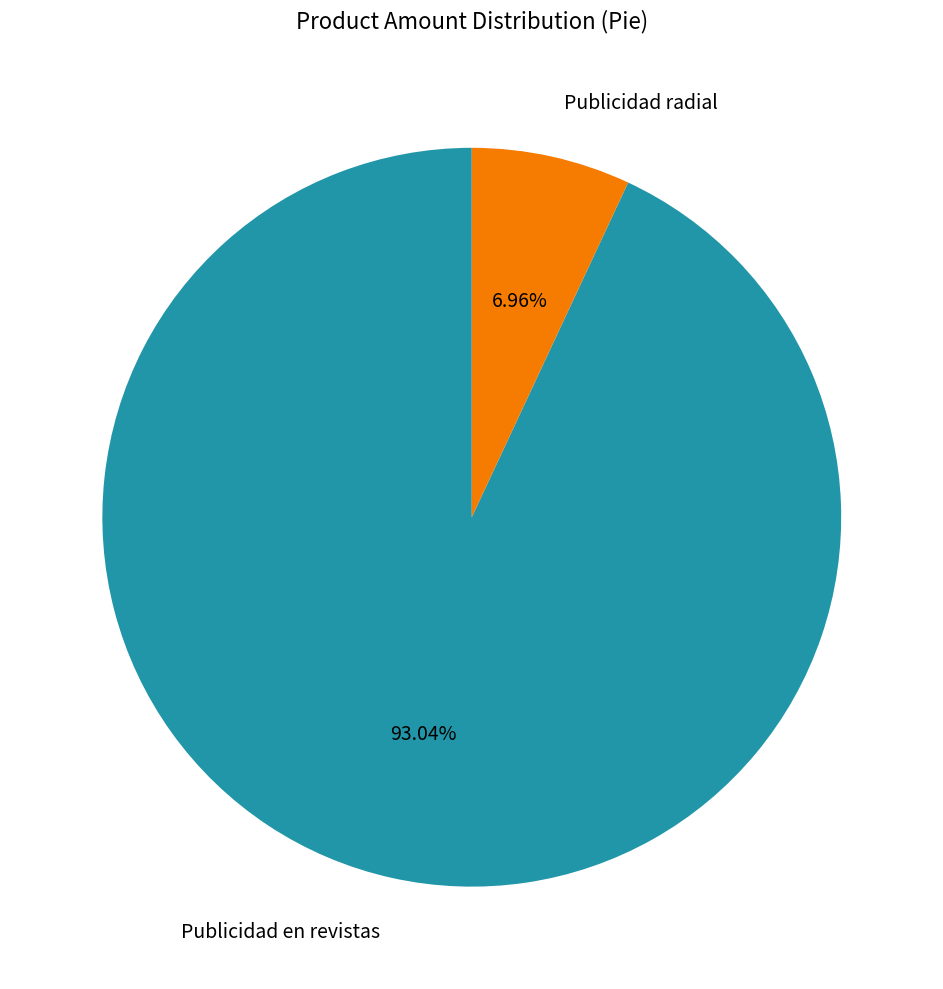

What percentage is the Publicidad radial slice, to the nearest percent?

7%